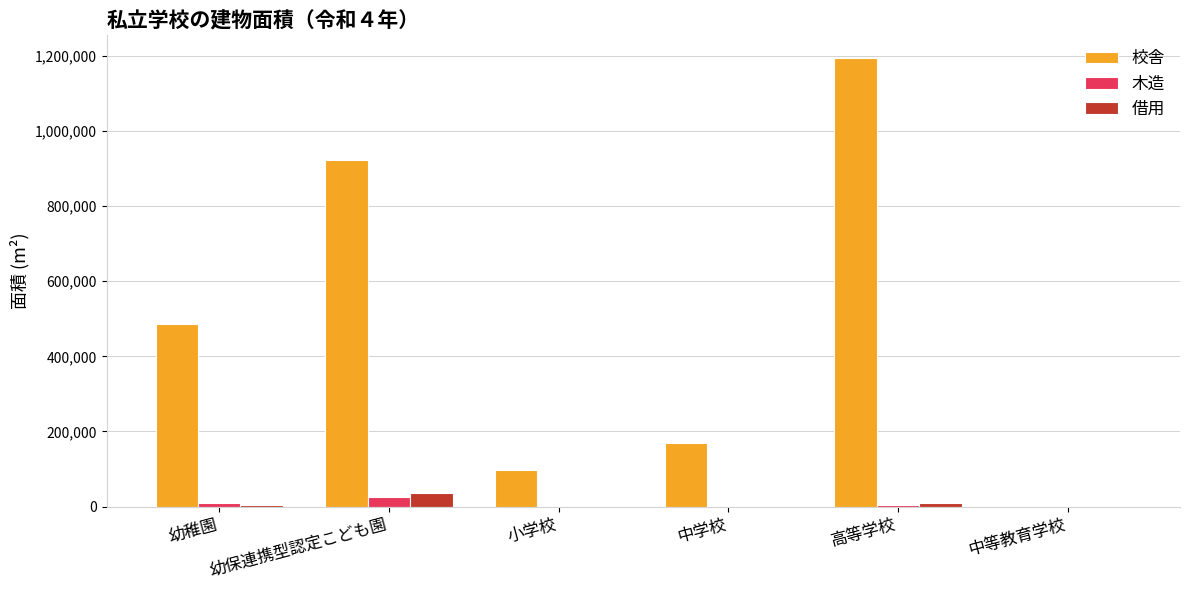

Which category has the highest value across all series?

高等学校